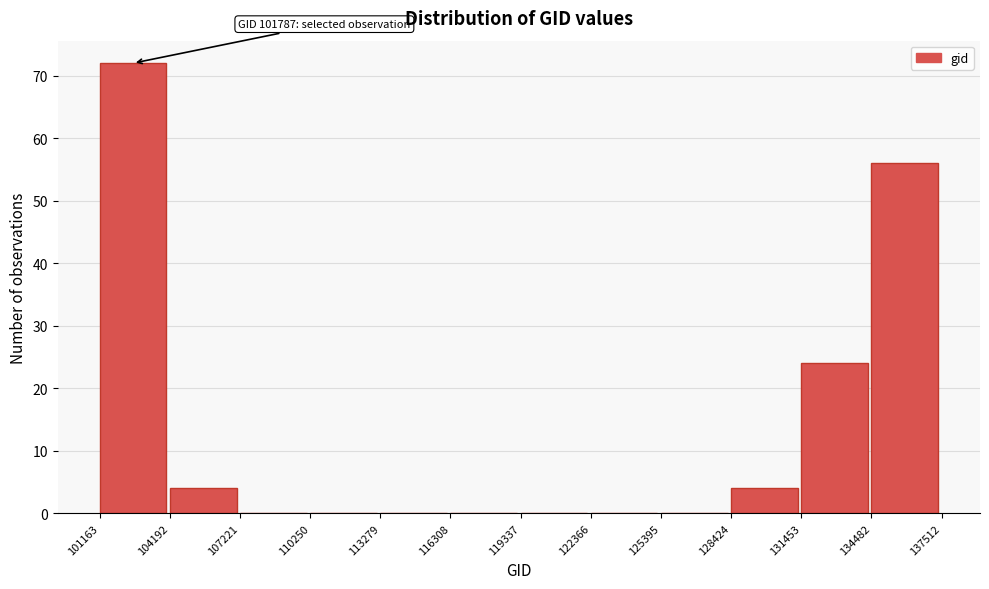

Which range on the x-axis has the tallest bar?

101163 to 104192